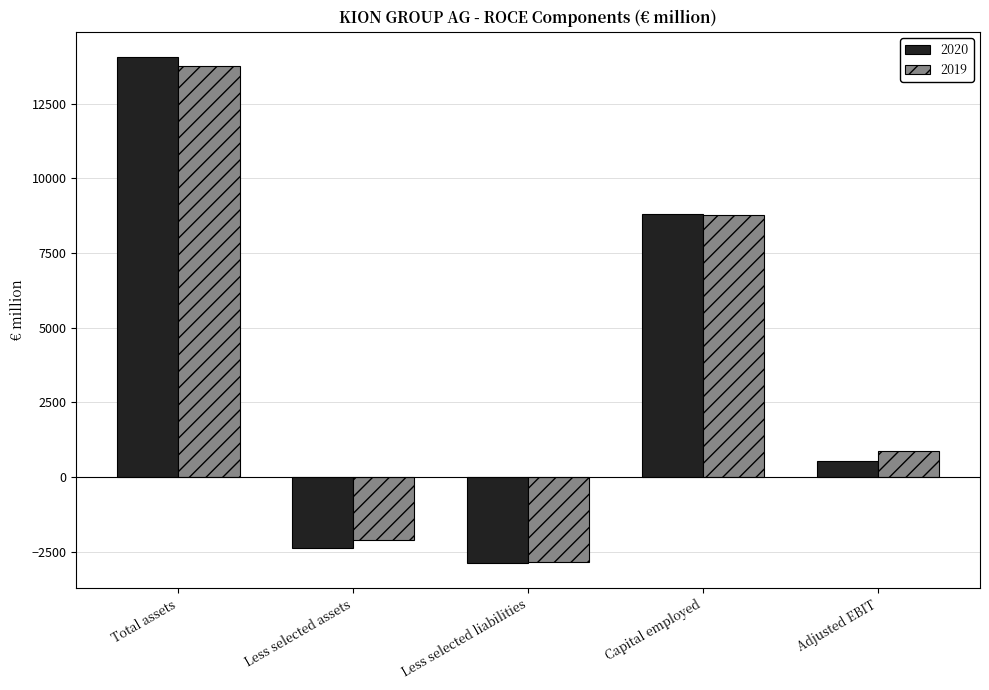

Reading left to right, what are all the values shown in this chart?

2020: 14055.7	-2370.1	-2873.3	8812.3	546.9
2019: 13765.2	-2120.6	-2861.8	8782.7	850.5